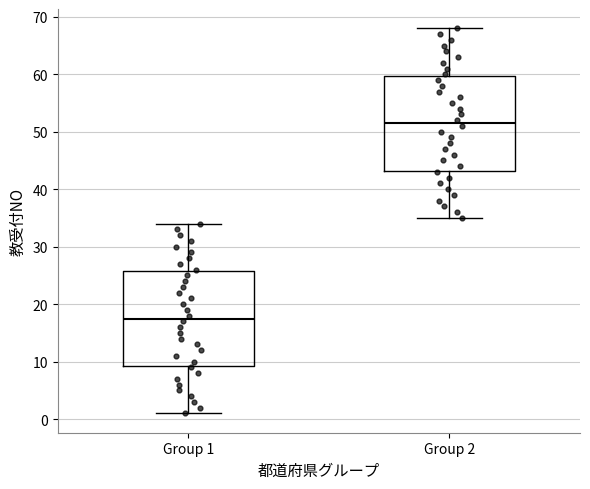

Which box's median line is the highest?

Group 2